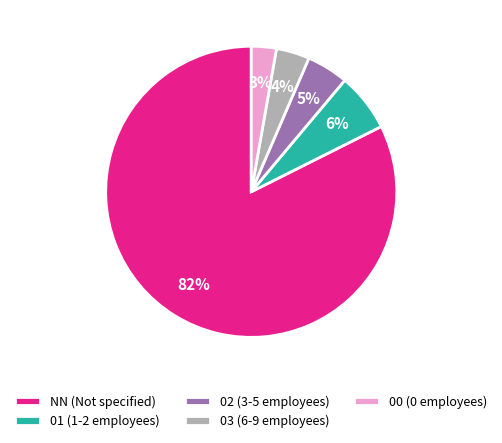

How many segments does this pie chart have?

5